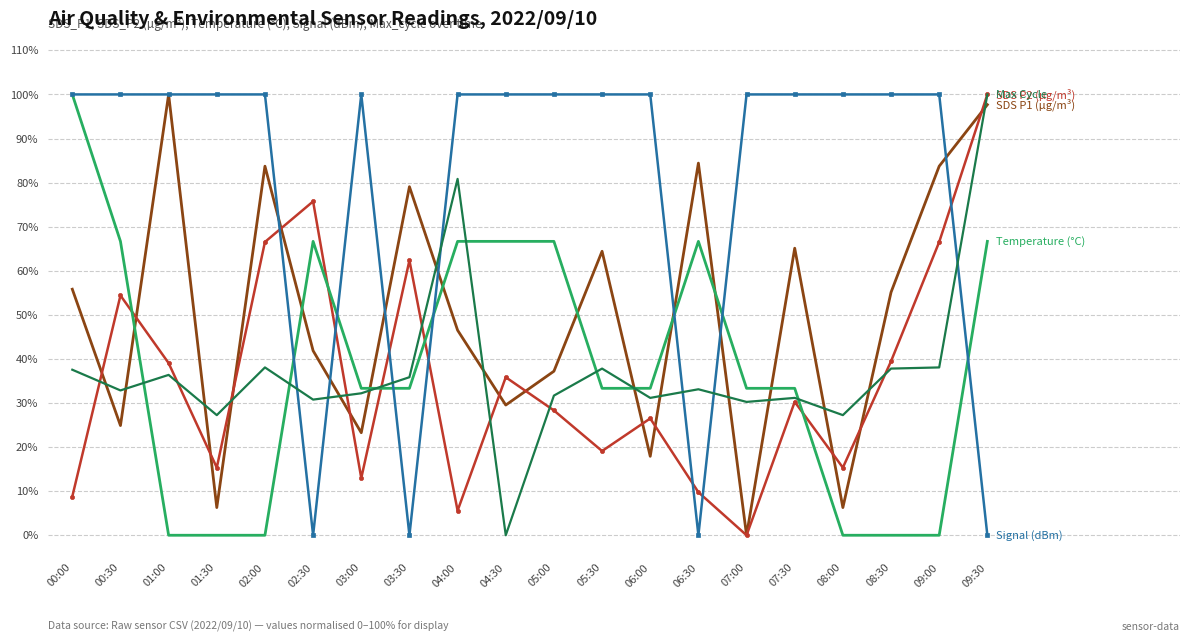

What is the greatest value displayed?

100.0